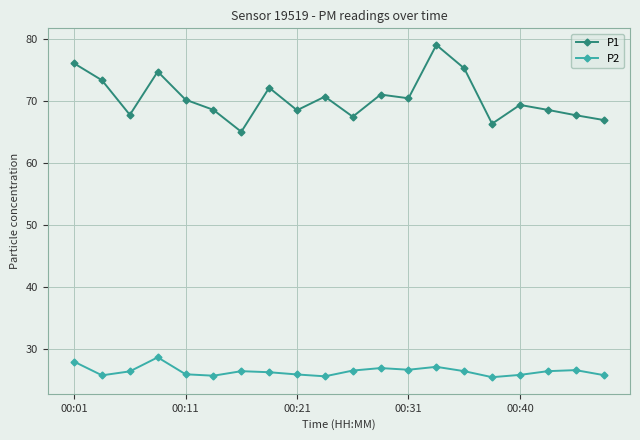

What is the lowest value of the P2 series?

25.5